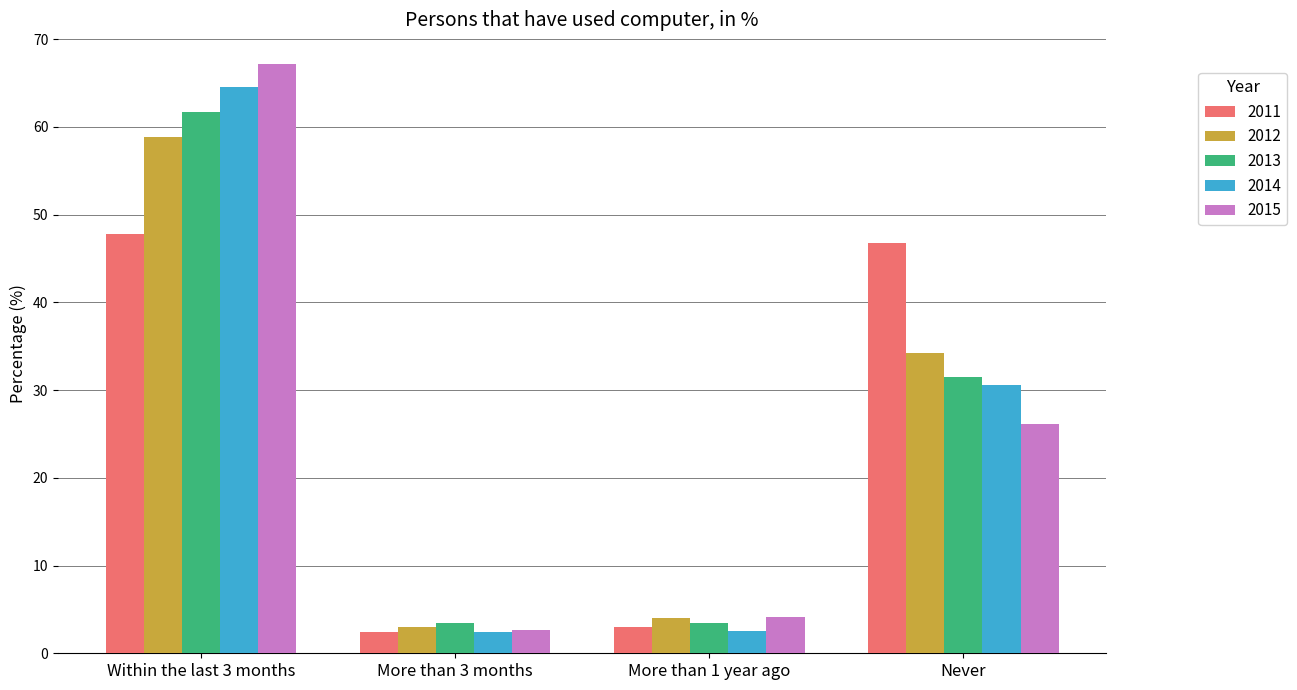

Which series has the widest spread of values?

2015